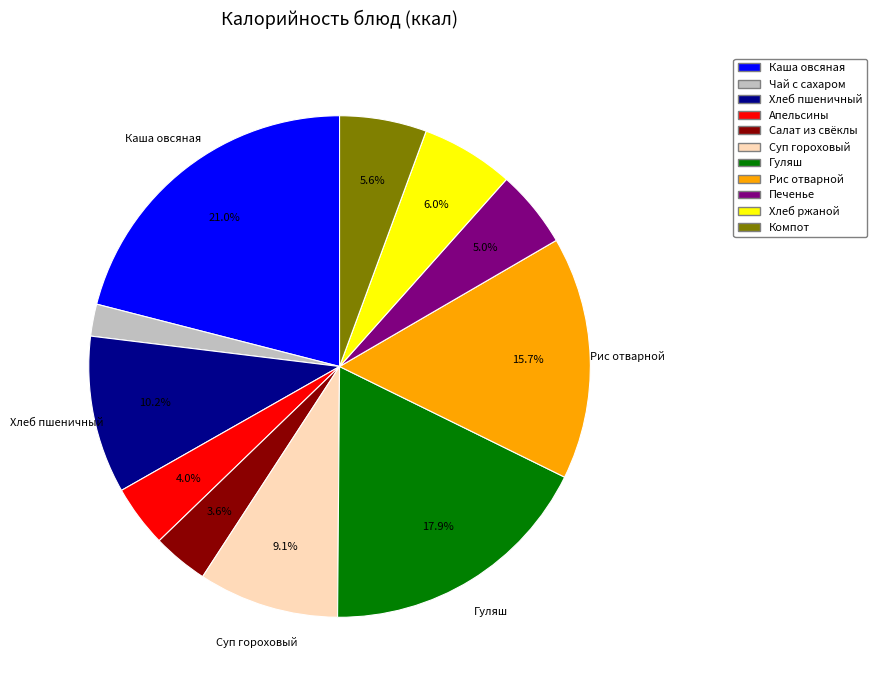

Between Печенье and Хлеб пшеничный, which is larger?

Хлеб пшеничный